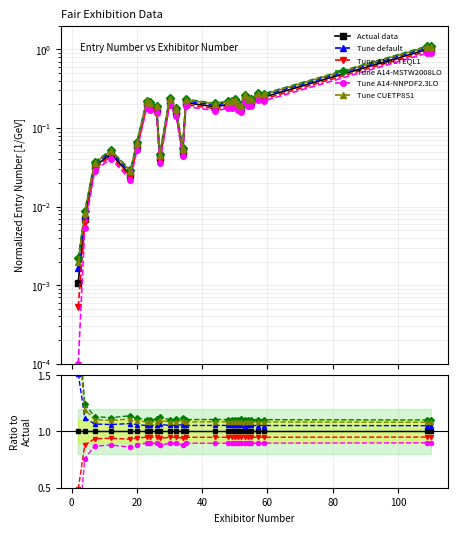

What is the minimum value for Tune A14-NNPDF2.3LO?

0.1